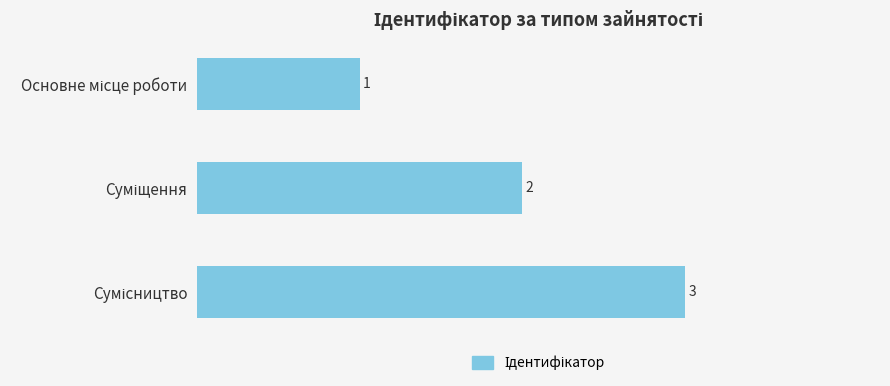

What is the maximum value shown in the chart?

3